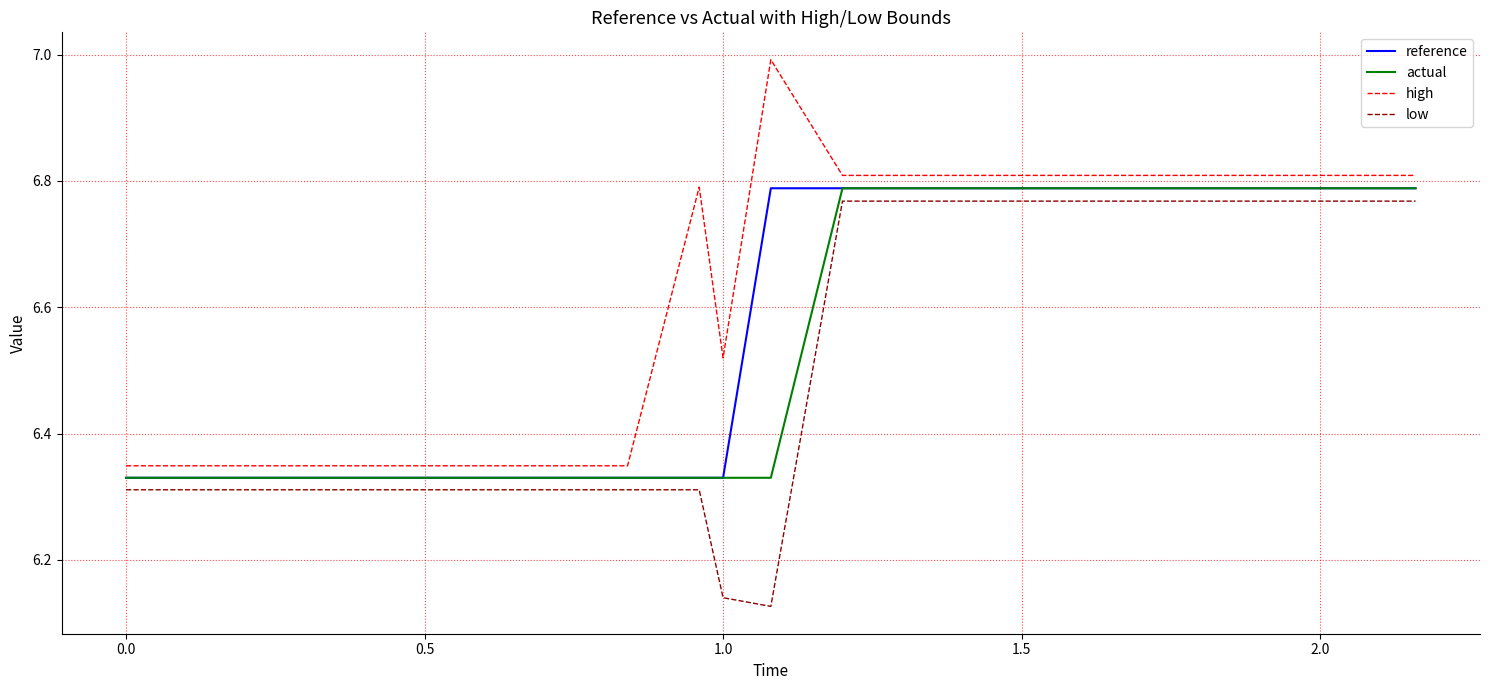

What is the maximum value shown in the chart?

7.0